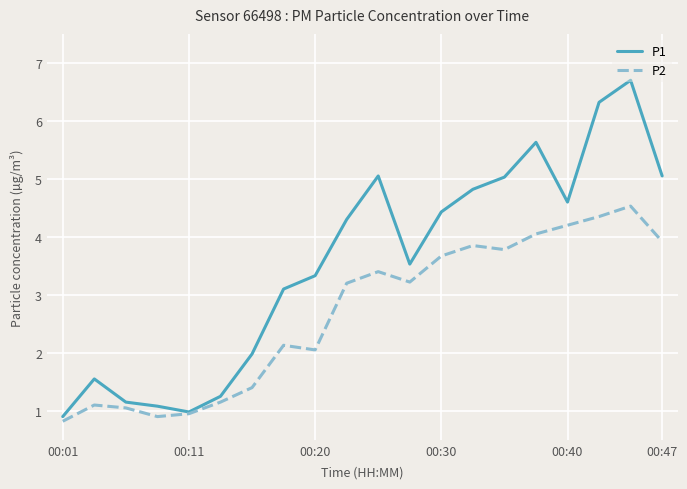

Rank the series by their maximum value, from highest to lowest.

P1, P2